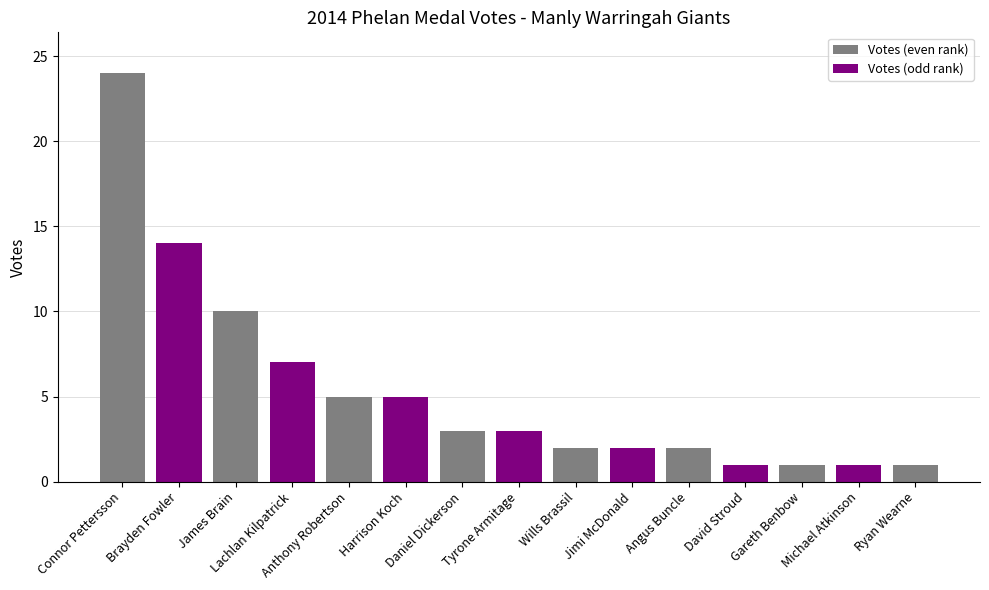

The chart shows a value of 3 at James Brain. True or false?

False